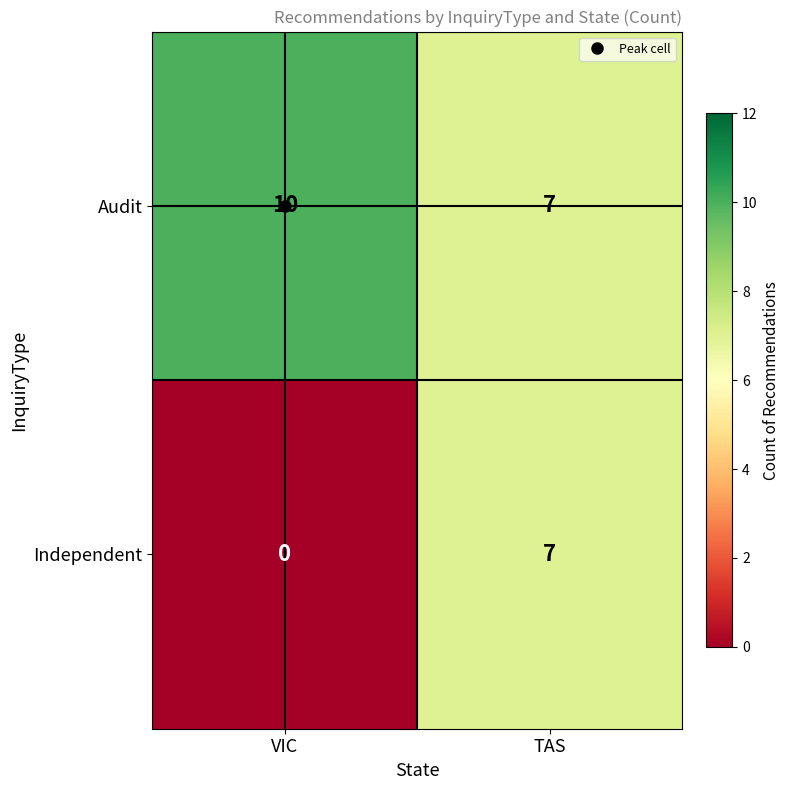

What is the difference between the highest and lowest values at VIC?

10